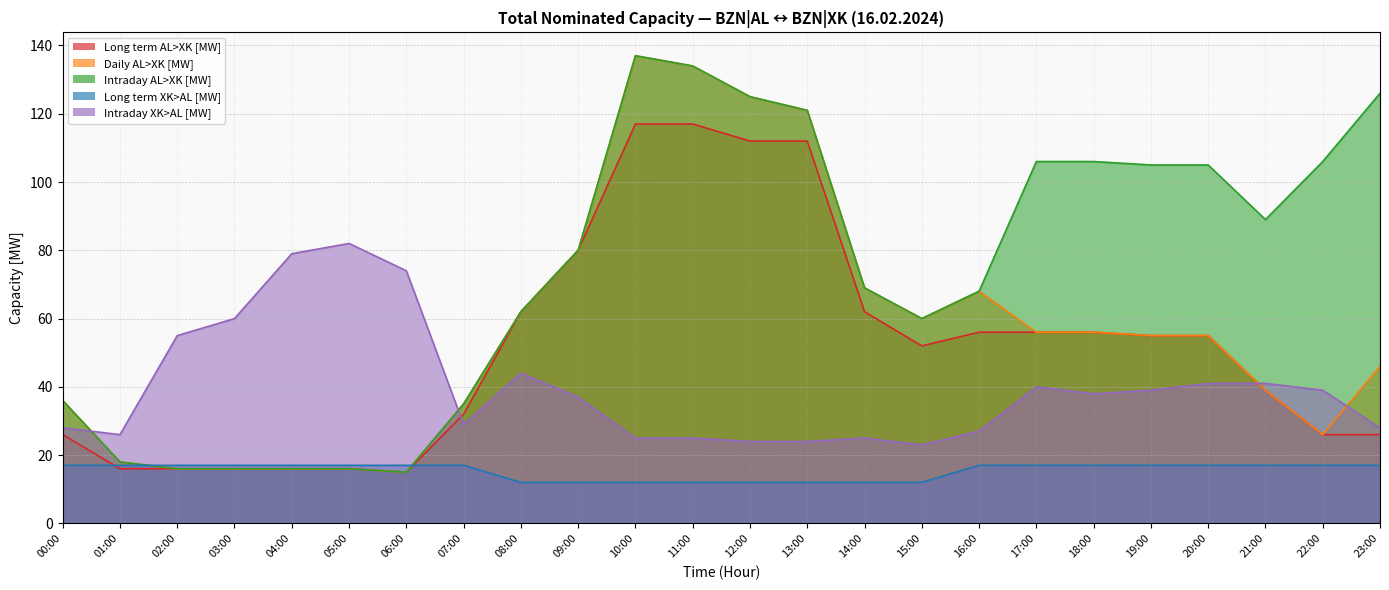

List the series in order of their peak value, lowest first.

Long term XK>AL [MW], Intraday XK>AL [MW], Long term AL>XK [MW], Daily AL>XK [MW], Intraday AL>XK [MW]